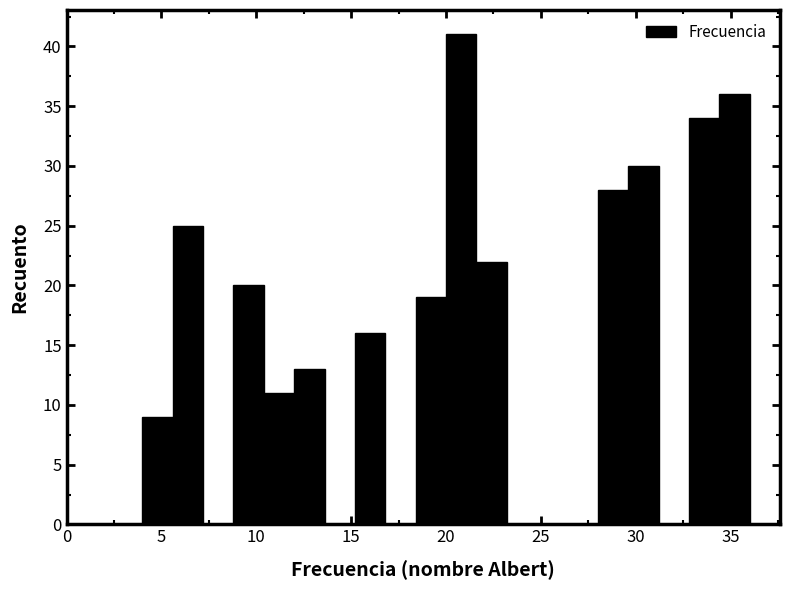

Around what value on the x-axis is the tallest bar? Give the approximate position of its centre, as read against the axis.

21.0